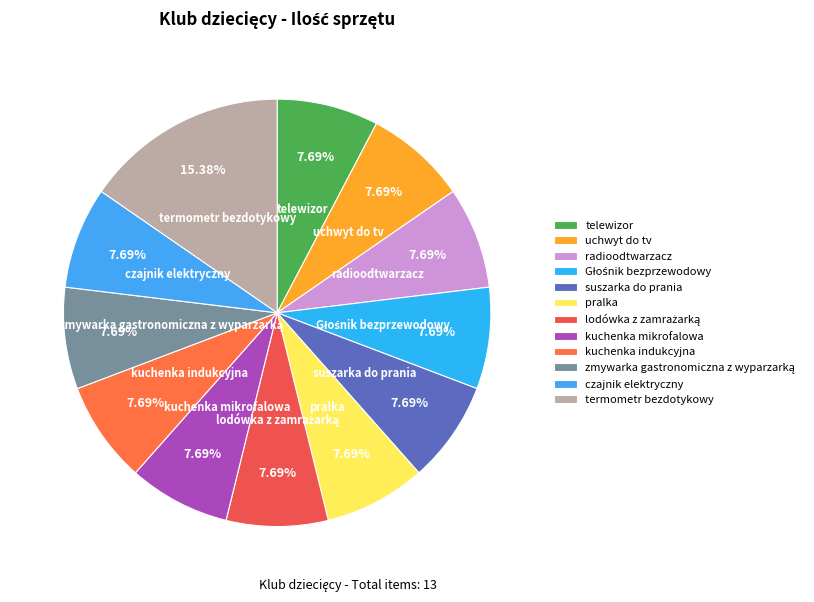

What percentage is NOT represented by radioodtwarzacz?

92.3%